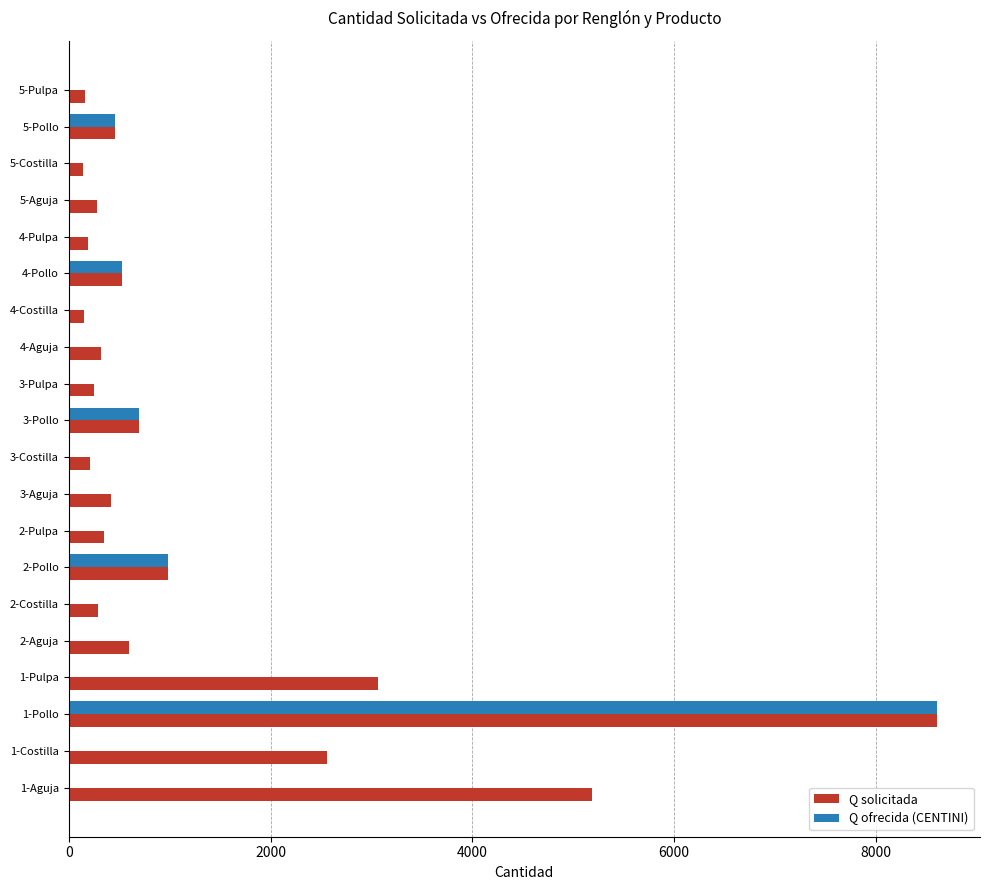

What is the sum of all Q ofrecida (CENTINI) values?

11266